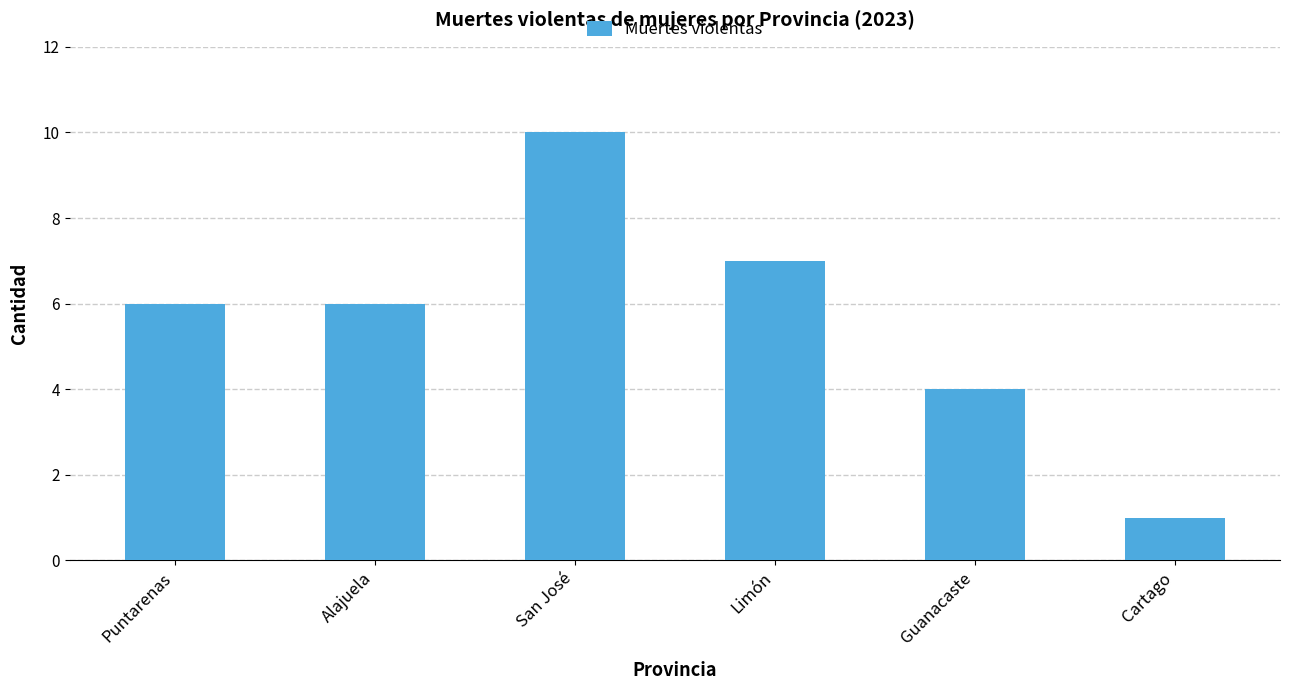

The value at Alajuela is 2. True or false?

False